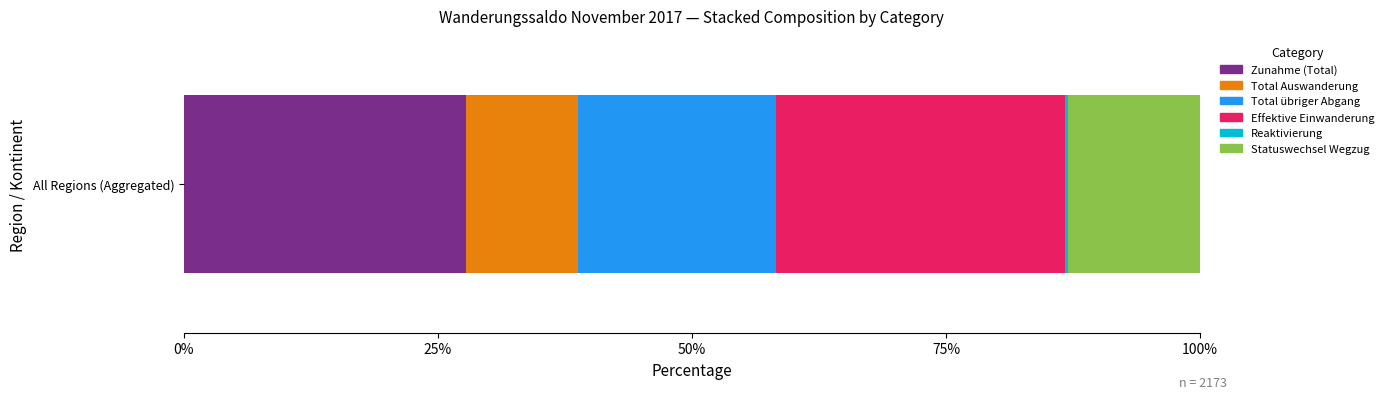

Which series has the widest spread of values?

Total übriger Abgang